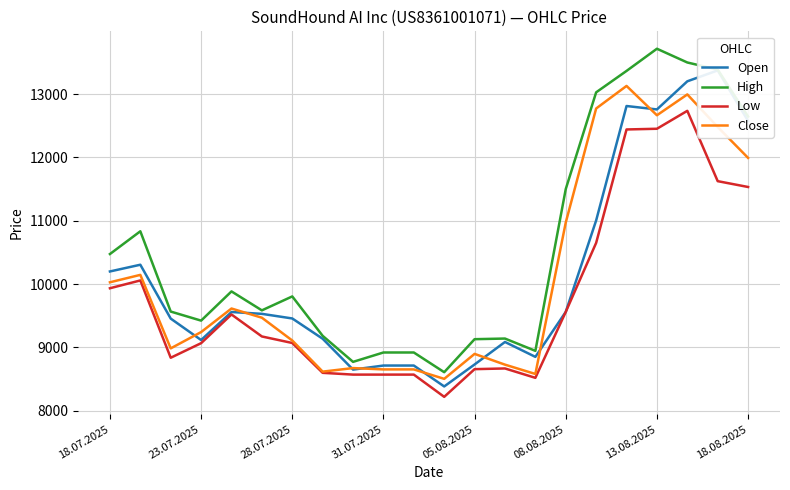

What position from the left is 16?

17